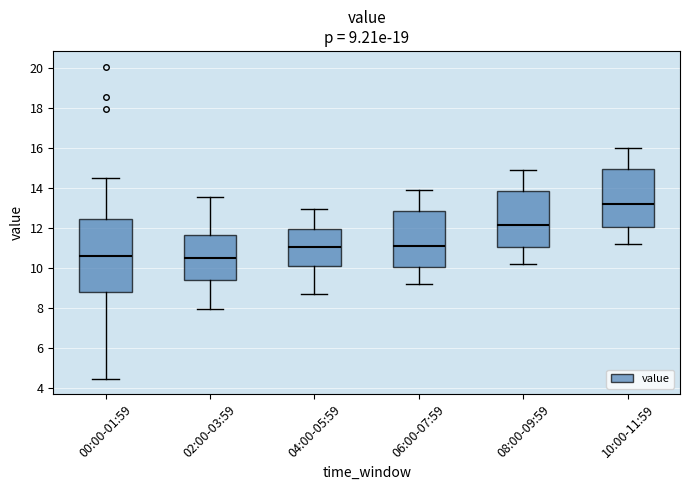

Which box is the tallest, from its lower edge to its upper edge?

00:00-01:59